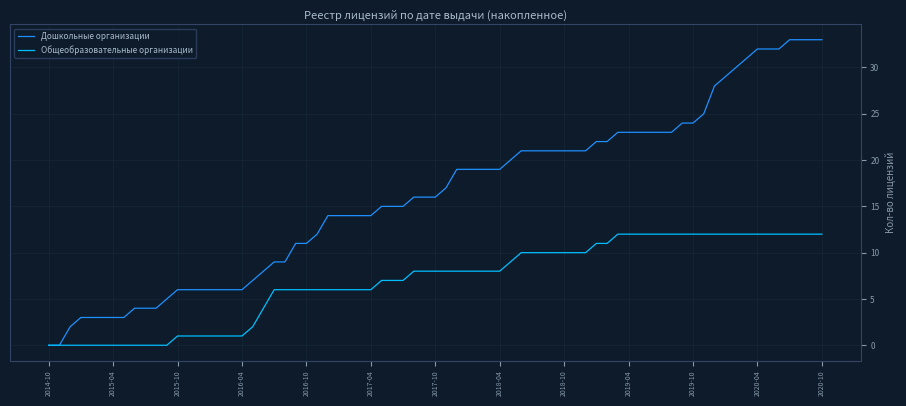

What is the maximum value for Общеобразовательные организации?

12